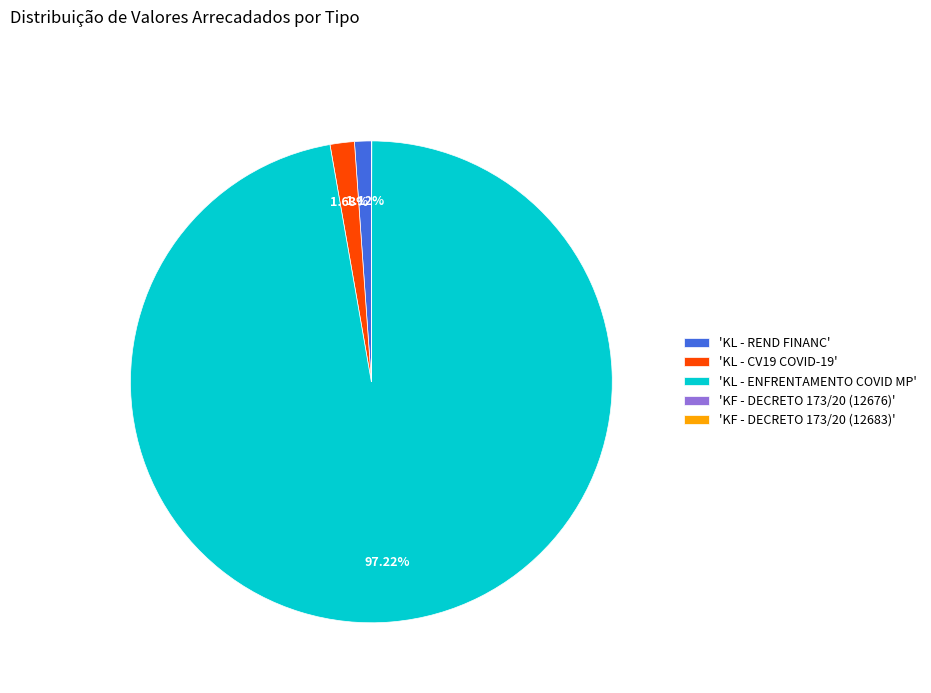

What is the largest slice in the pie chart?

'KL - ENFRENTAMENTO COVID MP'